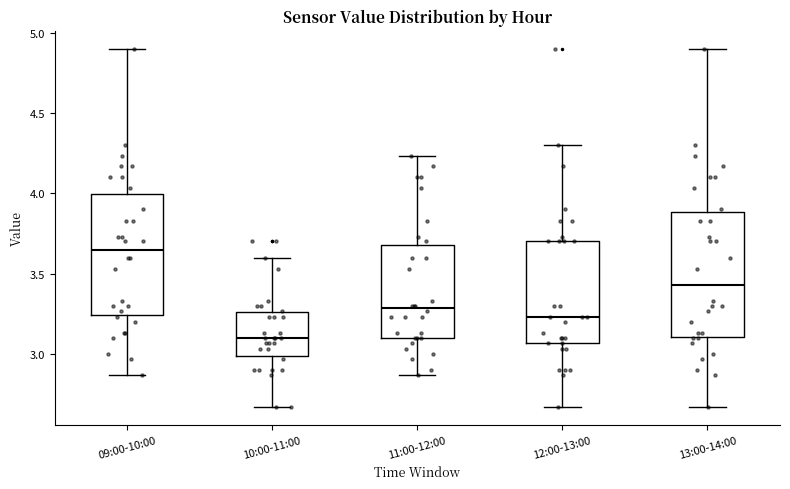

Reading left to right, transcribe this box plot: for each box, give where its median line is, the range the box spans, and where its two whiskers end, as read against the y-axis. The values are not printed on the chart, so give them approximately, as read against the axis.

09:00-10:00: median 3.65, box 3.25 to 4.00, whiskers 2.85 to 4.90
10:00-11:00: median 3.10, box 3.00 to 3.25, whiskers 2.65 to 3.60
11:00-12:00: median 3.30, box 3.10 to 3.70, whiskers 2.85 to 4.25
12:00-13:00: median 3.25, box 3.05 to 3.70, whiskers 2.65 to 4.30
13:00-14:00: median 3.45, box 3.10 to 3.90, whiskers 2.65 to 4.90